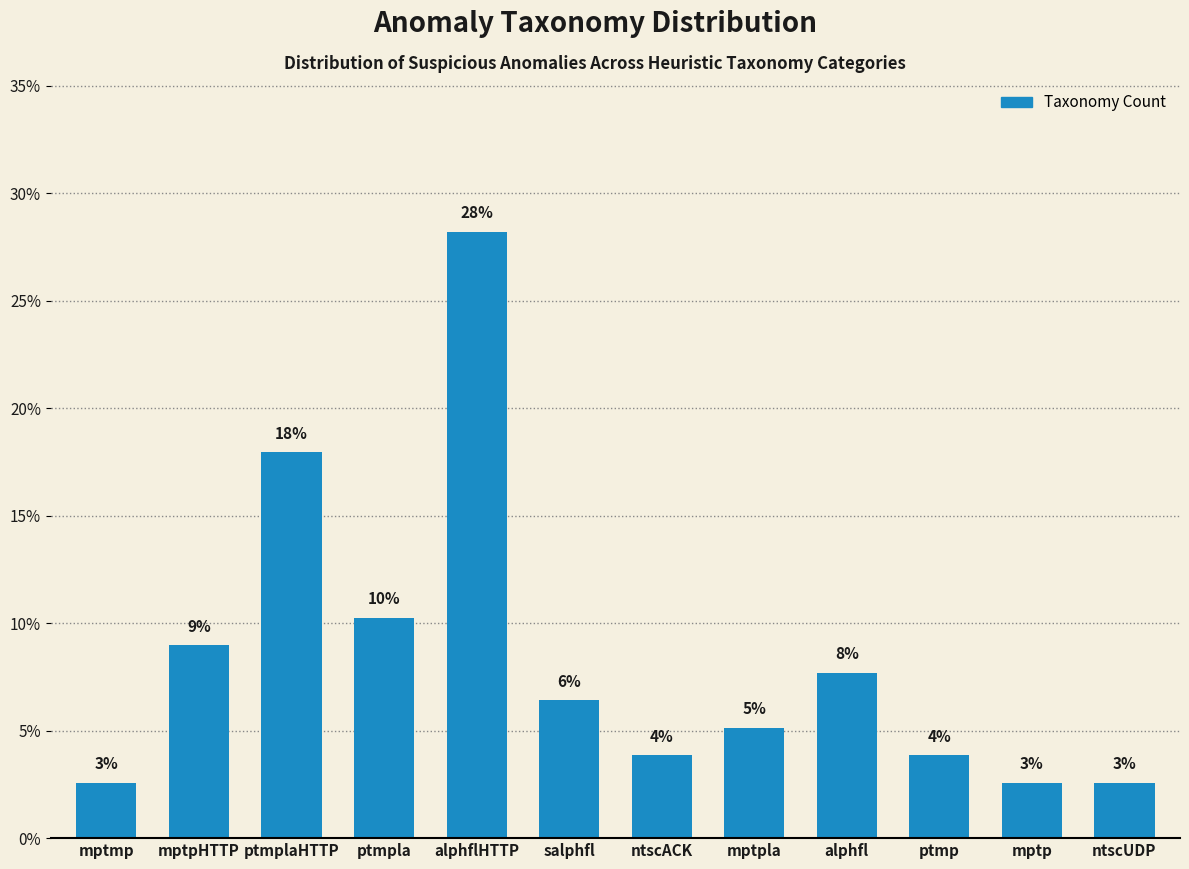

What is the difference between the values at mptpla and mptpHTTP?

3.8